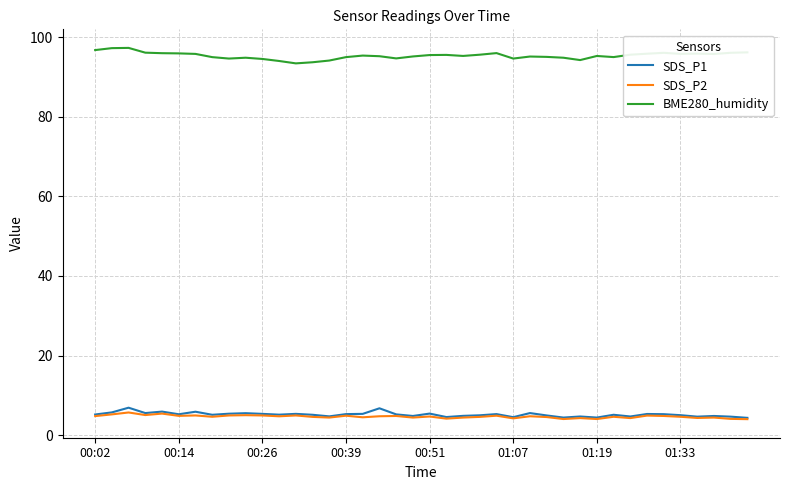

Which series has the largest total across all categories?

BME280_humidity